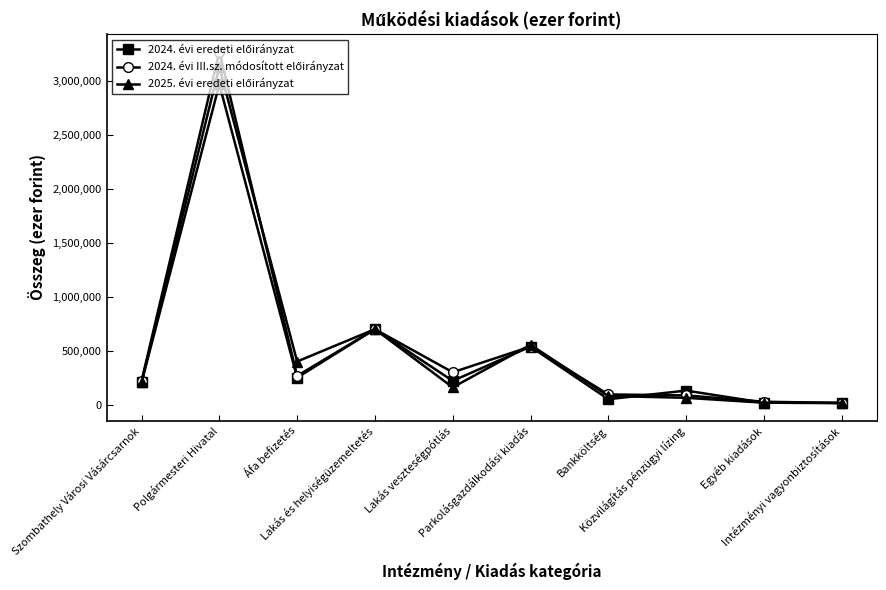

How many lines are shown in the chart?

3